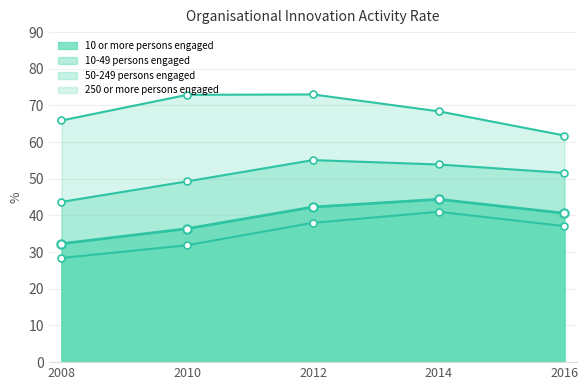

Where is the first local maximum for 250 or more persons engaged?

2012